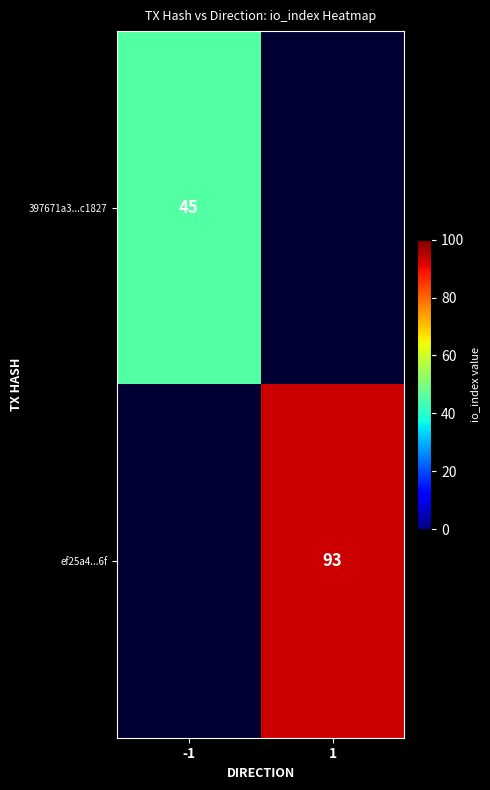

How many data points does each series have?

2